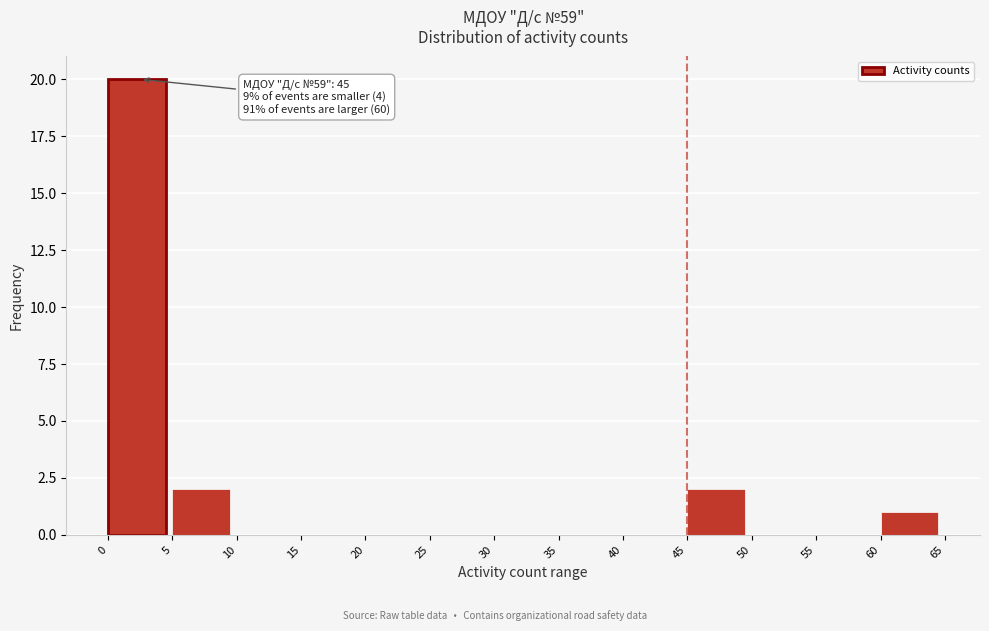

Which range on the x-axis has the tallest bar?

0 to 5